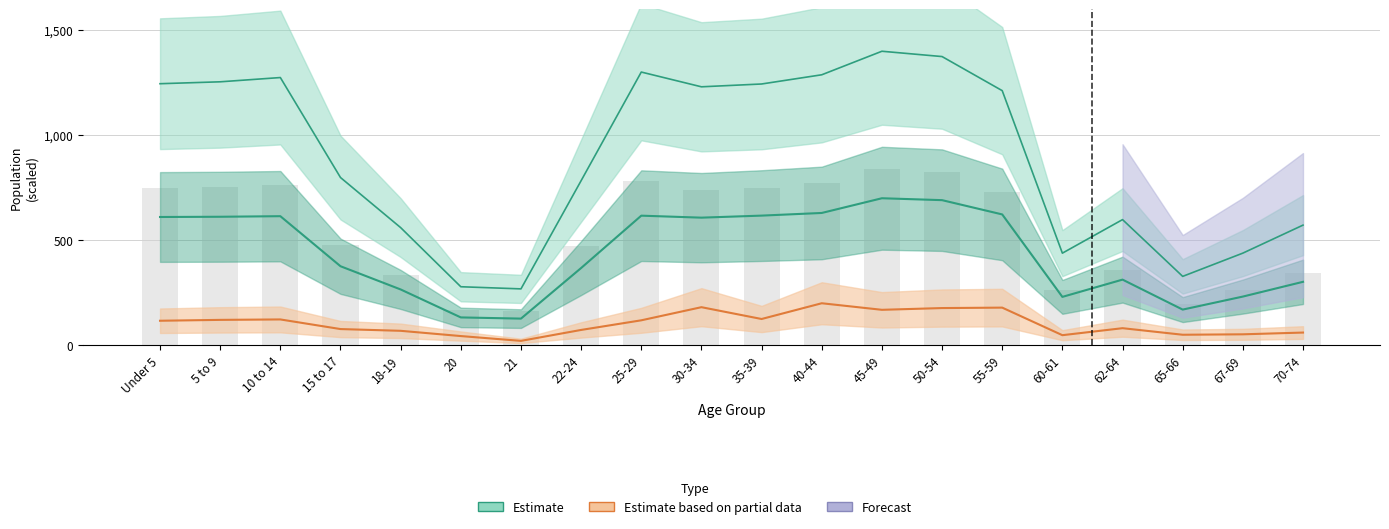

Reading left to right, what are all the values shown in this chart?

National (Estimate): Under 5=1245.4	5 to 9=1254.5	10 to 14=1274.8	15 to 17=798.6	18-19=560.2	20=278.6	21=268.4	22-24=783.7	25-29=1300.9	30-34=1230.7	35-39=1244.1	40-44=1287.9	45-49=1400.0	50-54=1374.7	55-59=1212.3	60-61=438.6	62-64=598.3	65-66=328.0	67-69=438.7	70-74=572.0
Kentucky (Estimate): Under 5=610.7	5 to 9=611.9	10 to 14=614.6	15 to 17=376.3	18-19=265.7	20=132.5	21=126.9	22-24=367.8	25-29=617.1	30-34=607.6	35-39=617.3	40-44=629.9	45-49=700.0	50-54=690.9	55-59=623.0	60-61=230.3	62-64=312.5	65-66=169.8	67-69=231.8	70-74=302.0
This Area (Partial): Under 5=116.7	5 to 9=120.8	10 to 14=122.9	15 to 17=77.1	18-19=68.8	20=43.8	21=20.8	22-24=72.9	25-29=118.8	30-34=181.2	35-39=125.0	40-44=200.0	45-49=168.8	50-54=177.1	55-59=179.2	60-61=47.9	62-64=81.2	65-66=50.0	67-69=52.1	70-74=60.4